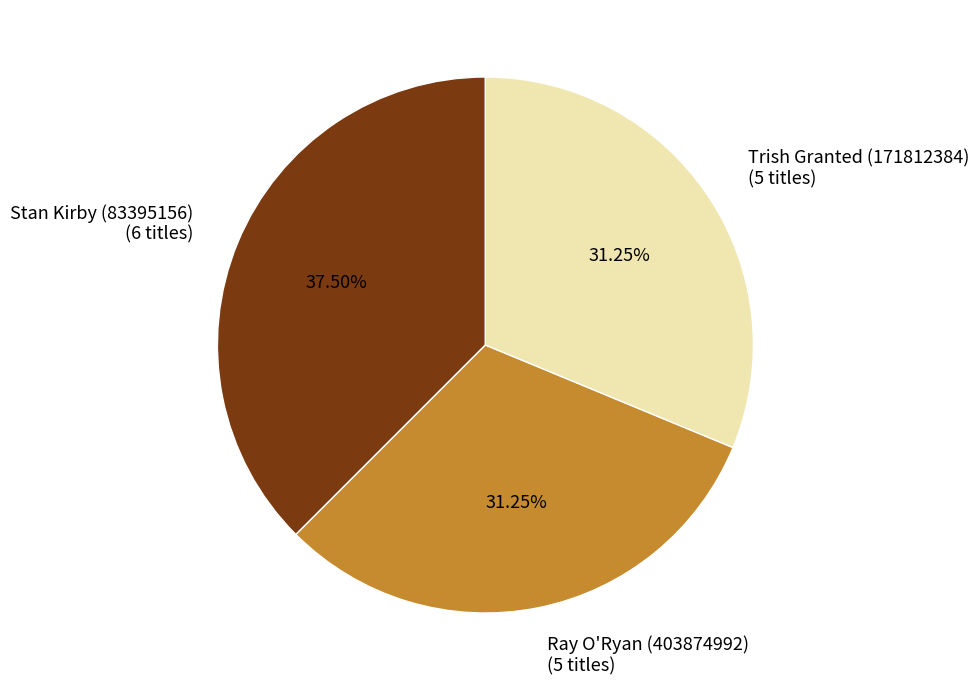

Does any single category account for the majority?

No